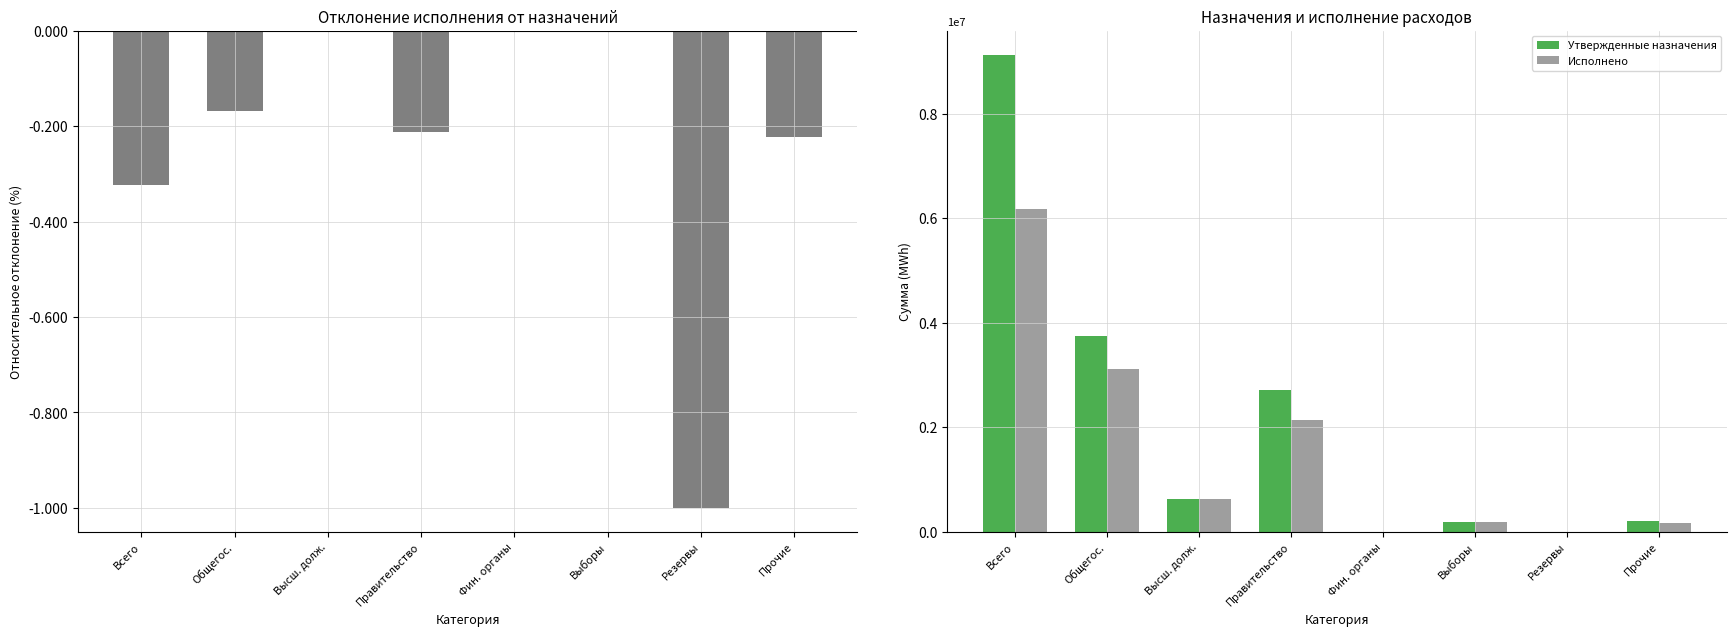

What is the spread (max minus min) of values at Резервы?

3001.0